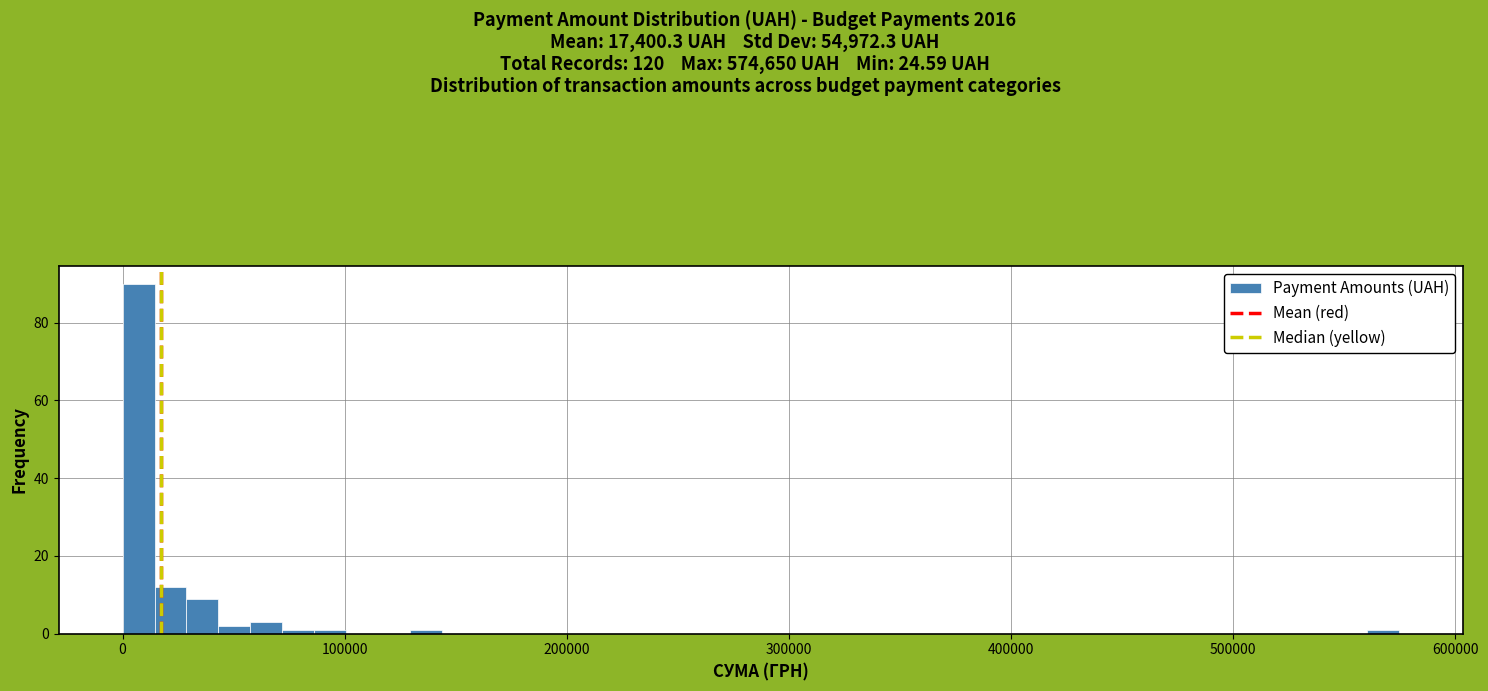

Read against the x-axis, roughly where is the centre of the tallest bar?

10000